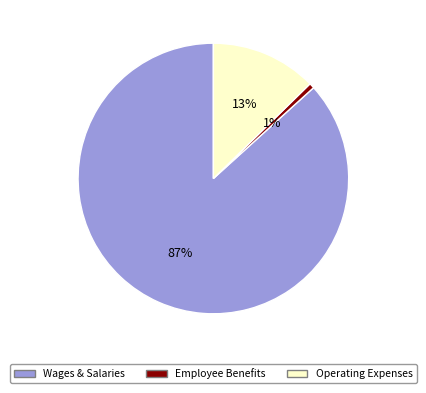

To the nearest percent, what is the average slice percentage?

33%